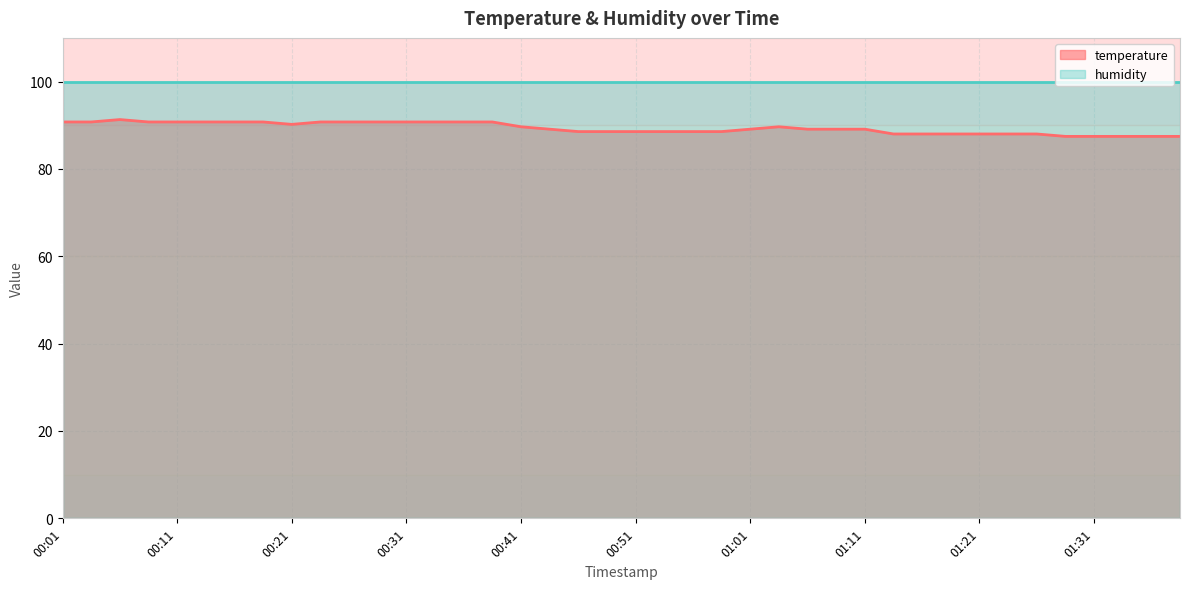

List the labels in order of value, smallest first.

01:28, 01:31, 01:33, 01:36, 01:38, 01:13, 01:16, 01:18, 01:21, 01:23, 01:26, 00:46, 00:48, 00:51, 00:53, 00:56, 00:58, 00:43, 01:01, 01:06, 01:08, 01:11, 00:41, 01:03, 00:21, 00:01, 00:04, 00:09, 00:11, 00:14, 00:16, 00:19, 00:24, 00:26, 00:29, 00:31, 00:34, 00:36, 00:38, 00:06